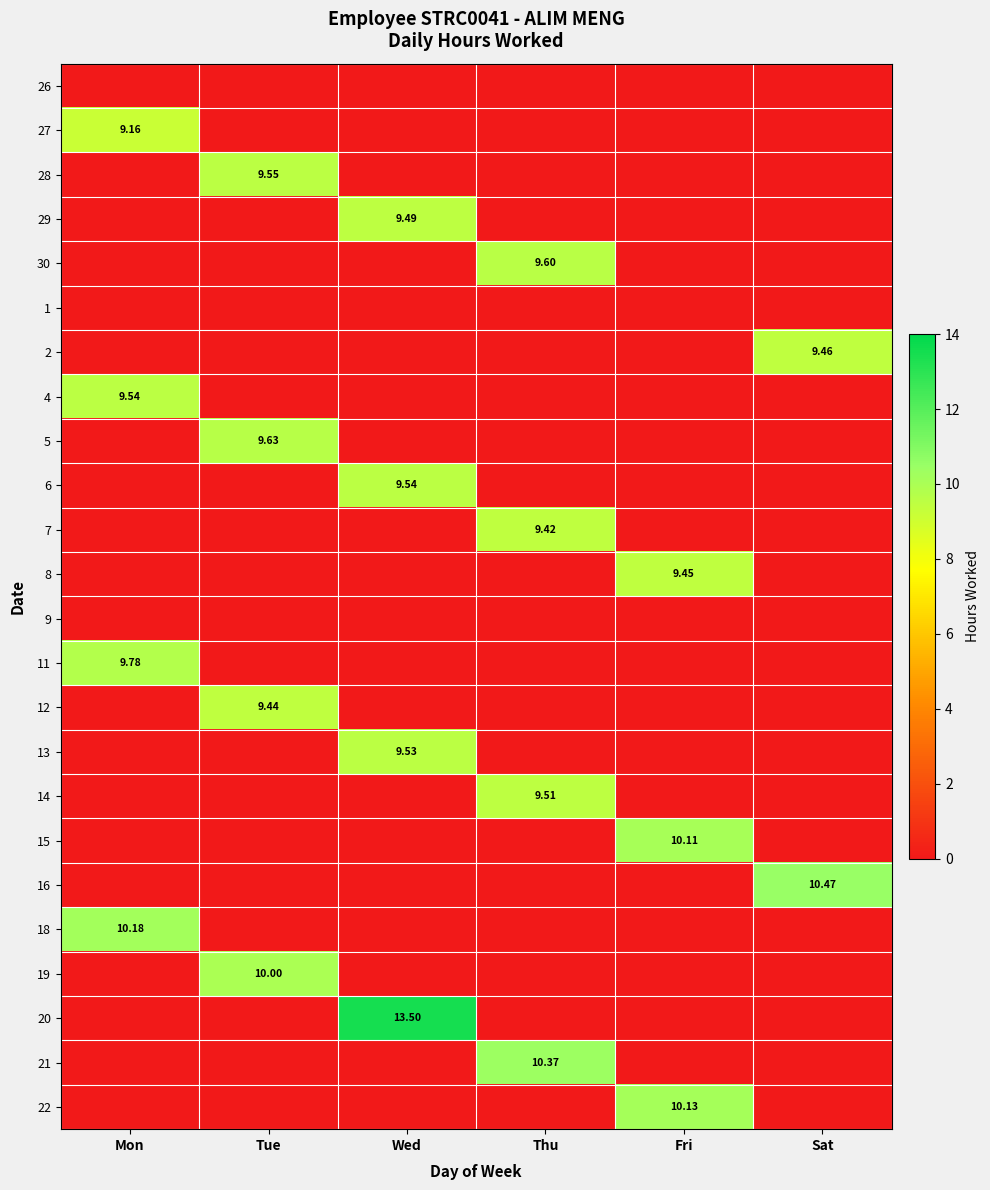

What is the difference between the highest and lowest values at Thu?

10.4